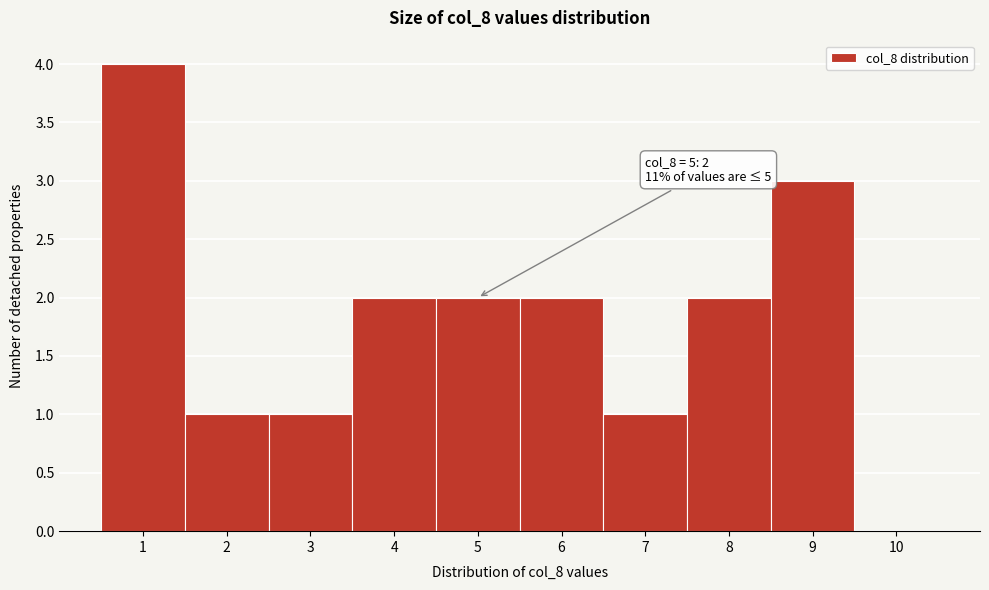

Which range on the x-axis has the tallest bar?

0.5 to 1.5